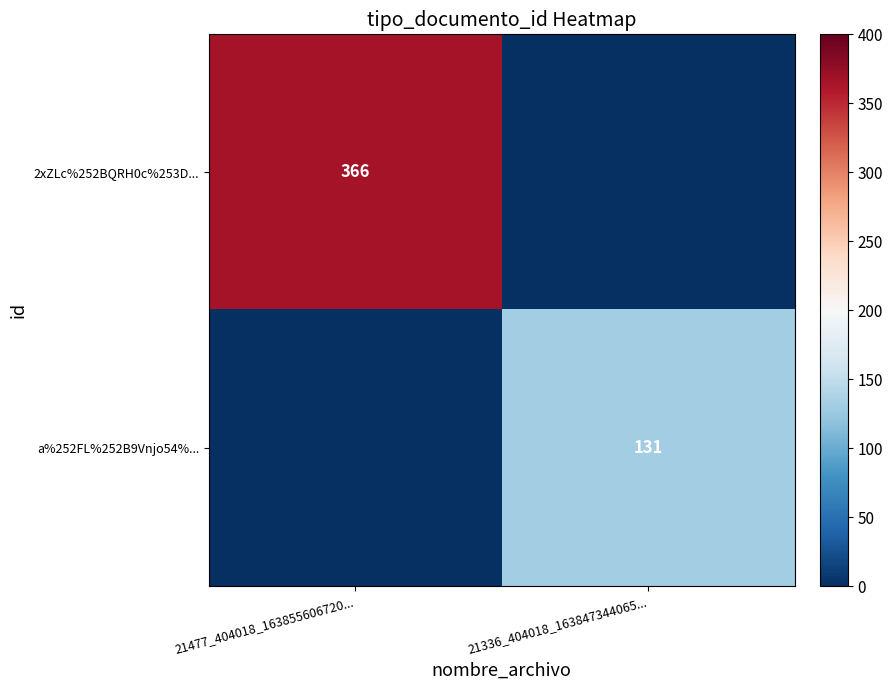

Is the value of 2xZLc%252BQRH0c%253D... at 21477_404018_163855606720... greater than the value of a%252FL%252B9Vnjo54%... at 21336_404018_163847344065...?

Yes